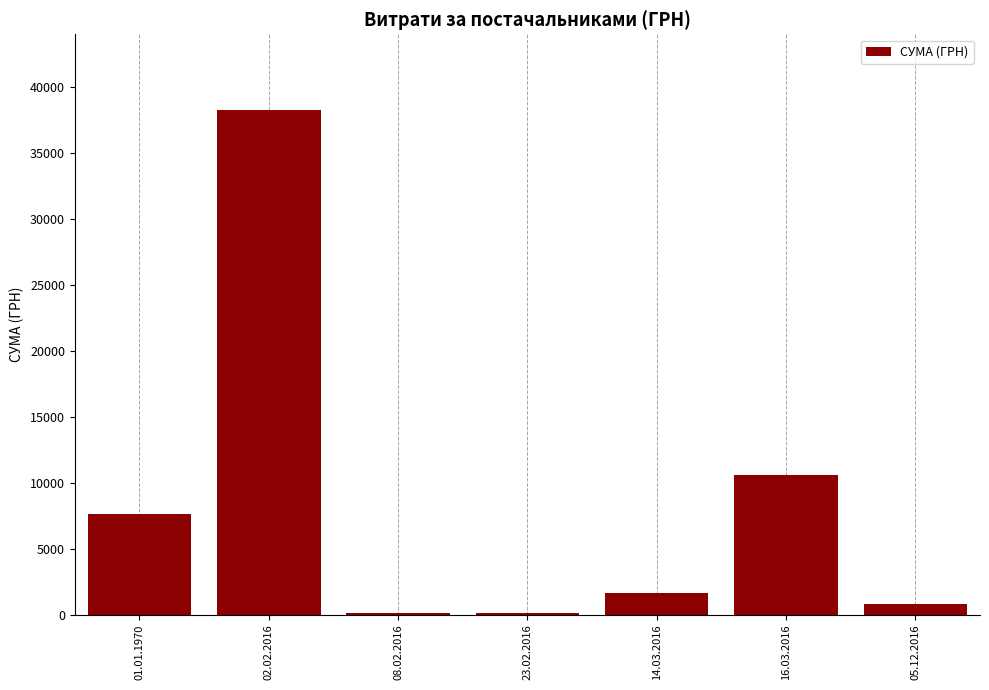

The value at 16.03.2016 is 6053.2. True or false?

False